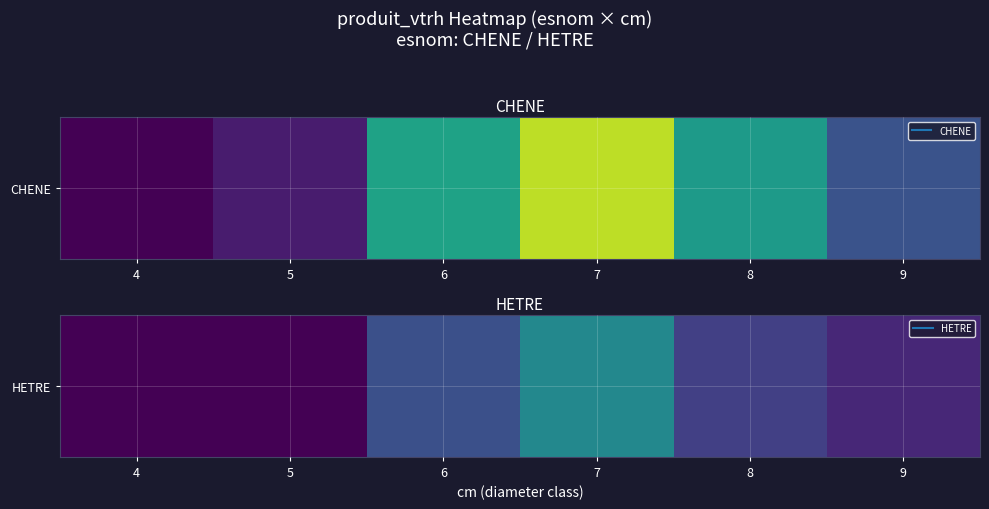

Count the number of categories in the chart.

6